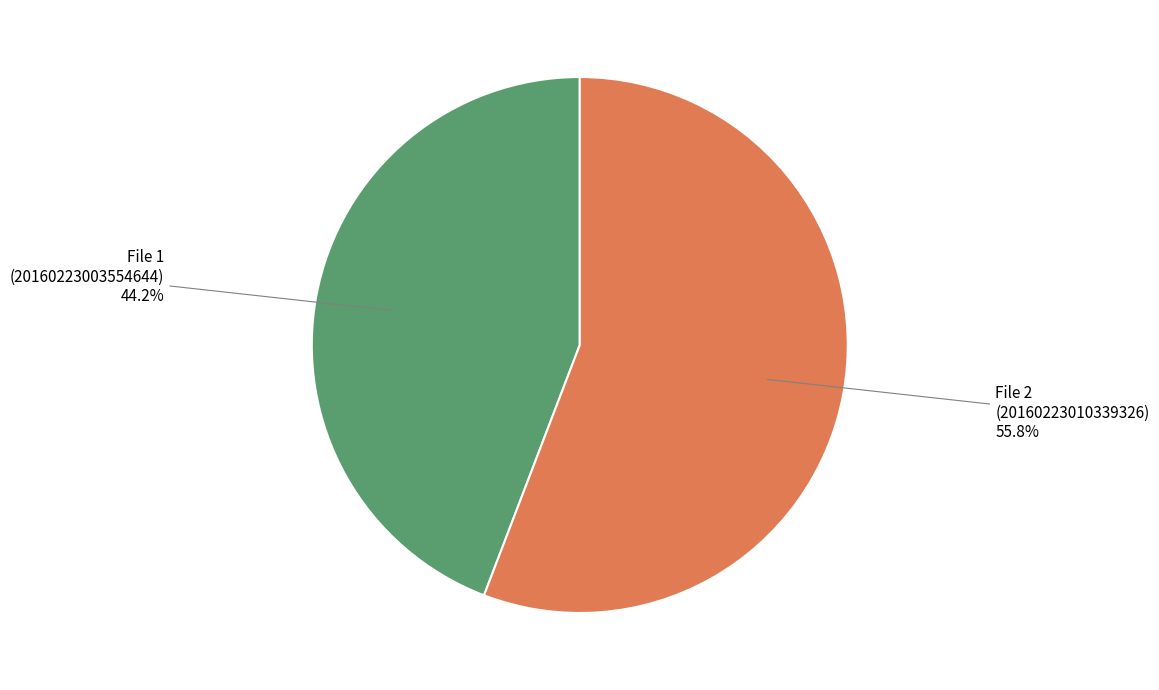

Is there a majority slice in this chart?

Yes